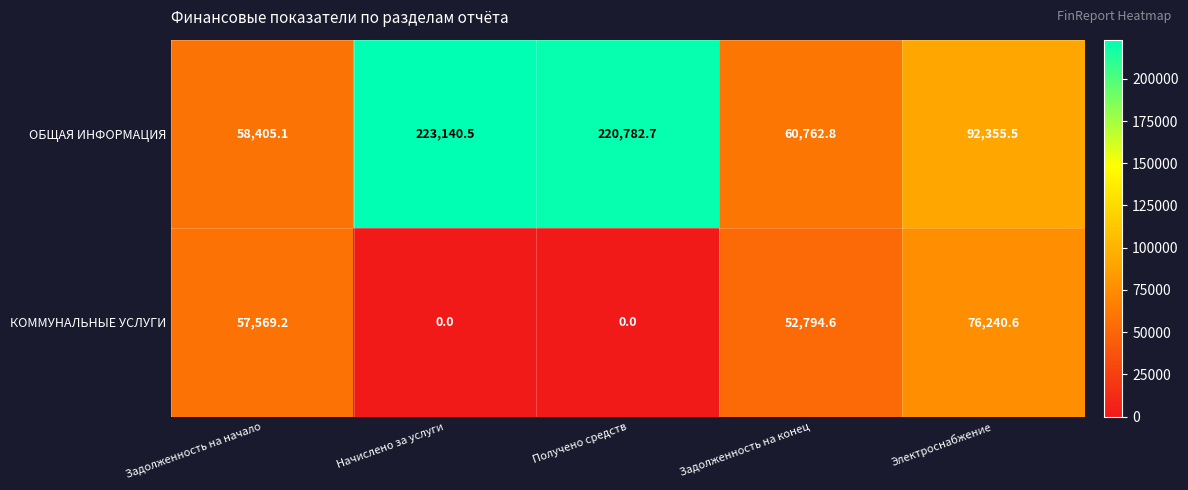

Rank the series by their average value, from lowest to highest.

КОММУНАЛЬНЫЕ УСЛУГИ, ОБЩАЯ ИНФОРМАЦИЯ